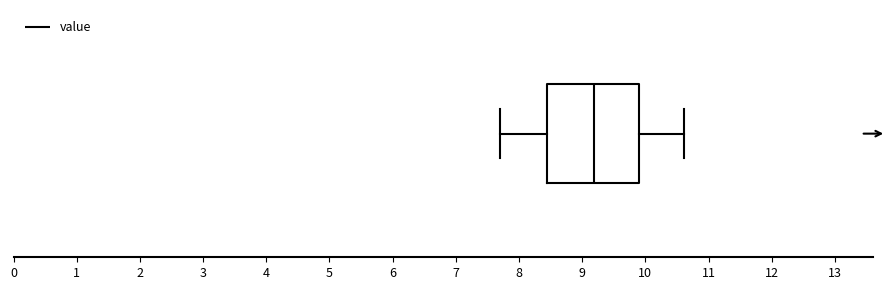

Transcribe this box plot: give where the median line is, the range the box spans, and where the two whiskers end, as read against the x-axis. The values are not printed on the chart, so give them approximately, as read against the axis.

median 9.2, box 8.4 to 9.9, whiskers 7.7 to 10.6